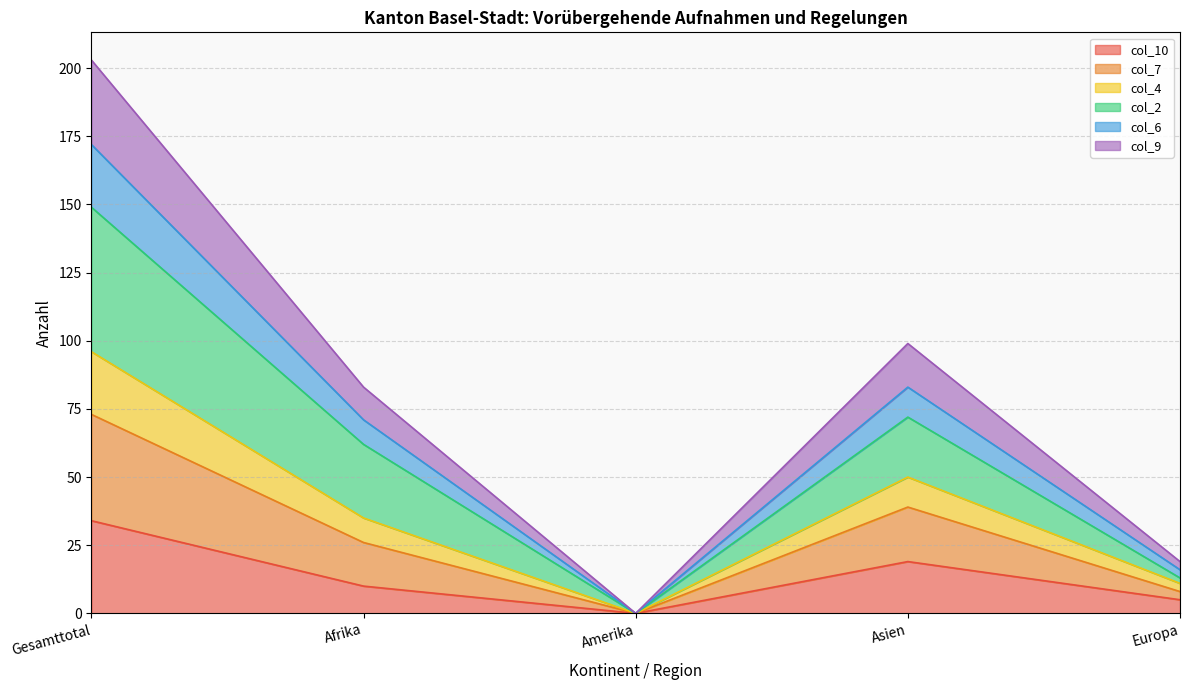

At which category is the sum across all series the highest?

Gesamttotal